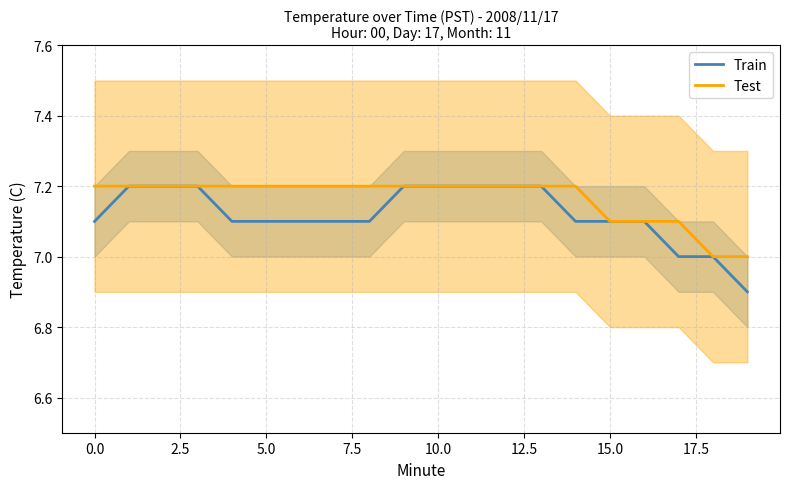

Which label corresponds to the smallest value in the chart?

19